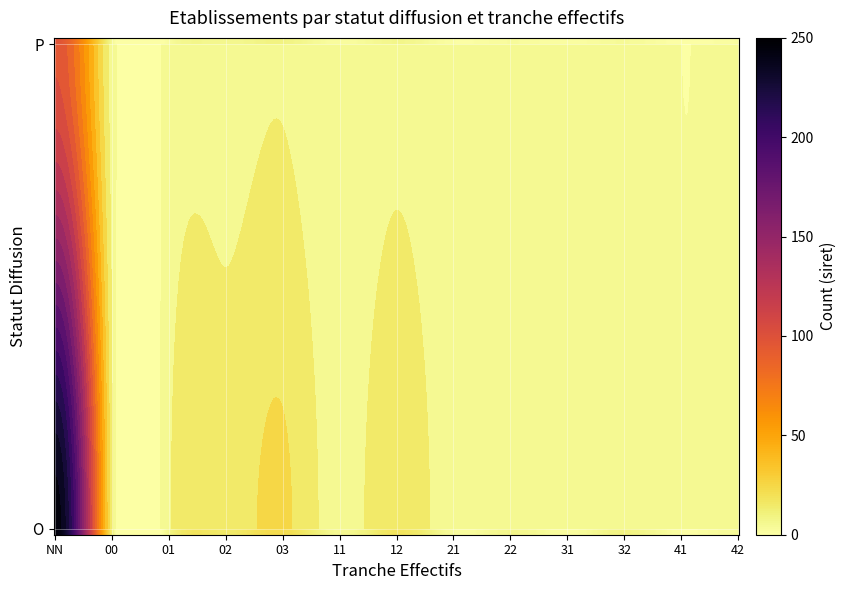

Reading left to right, what are all the values shown in this chart?

O_NN=245	O_00=12	O_01=8	O_02=15	O_03=22	O_11=5	O_12=18	O_21=3	O_22=7	O_31=2	O_32=9	O_41=1	O_42=4	P_NN=98	P_00=5	P_01=3	P_02=6	P_03=9	P_11=2	P_12=7	P_21=1	P_22=3	P_31=1	P_32=4	P_41=0	P_42=2